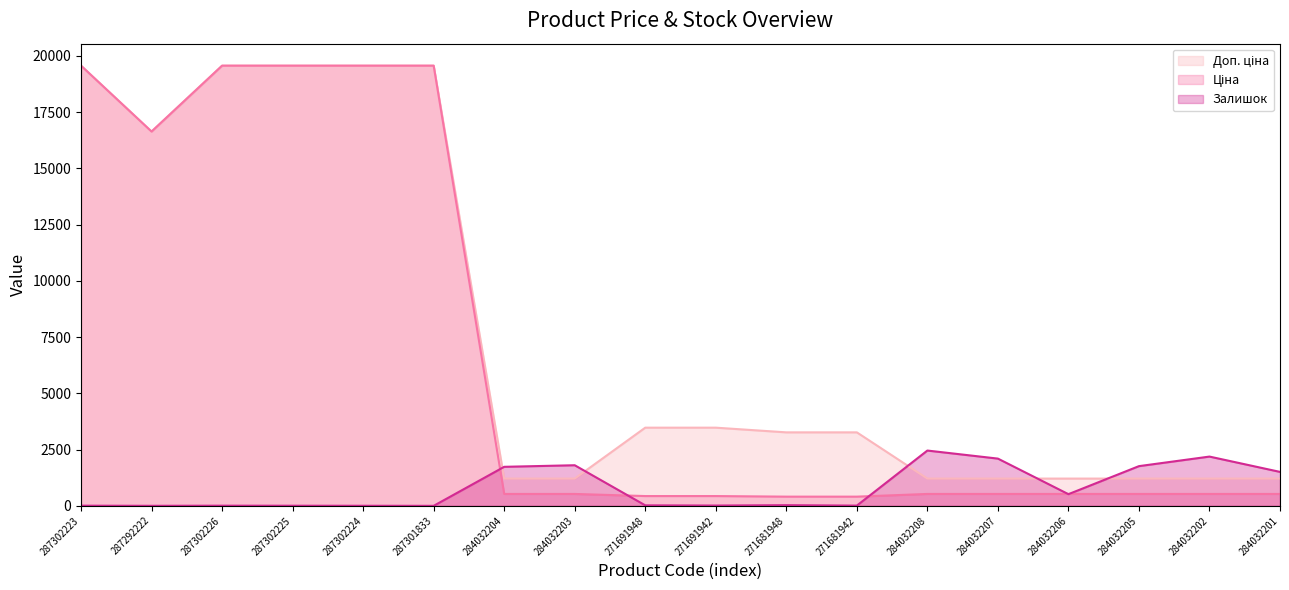

In Доп. ціна, how many points are lower than both neighbors (excluding endpoints)?

1